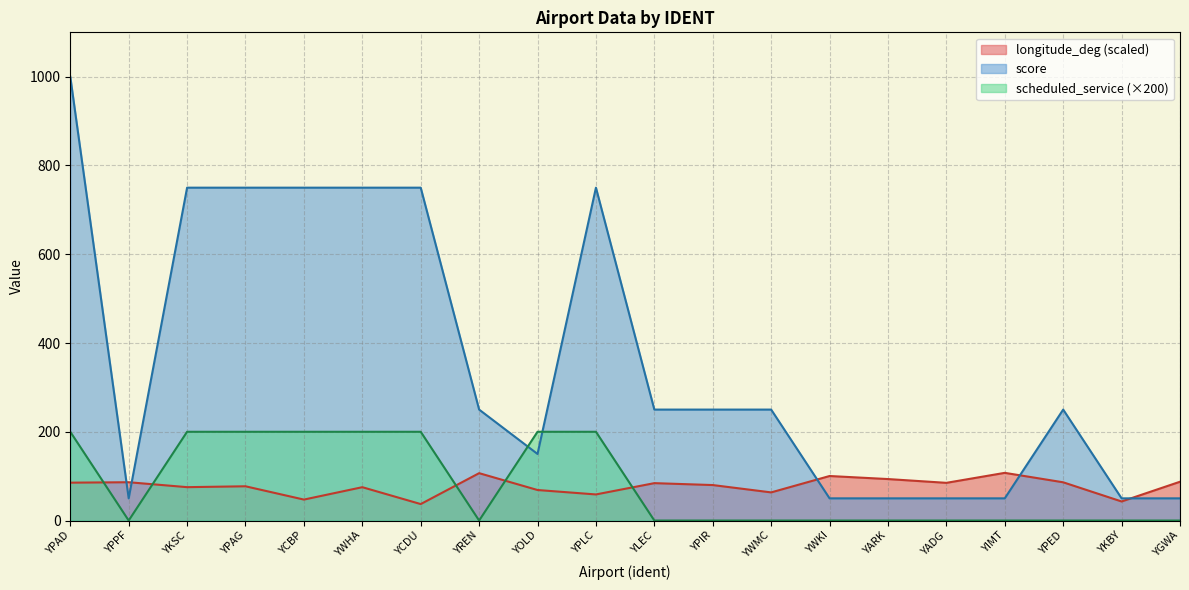

List the labels in order of longitude_deg value, smallest first.

YCDU, YKBY, YCBP, YPLC, YWMC, YOLD, YWHA, YKSC, YPAG, YPIR, YLEC, YADG, YPAD, YPED, YPPF, YGWA, YARK, YWKI, YREN, YIMT